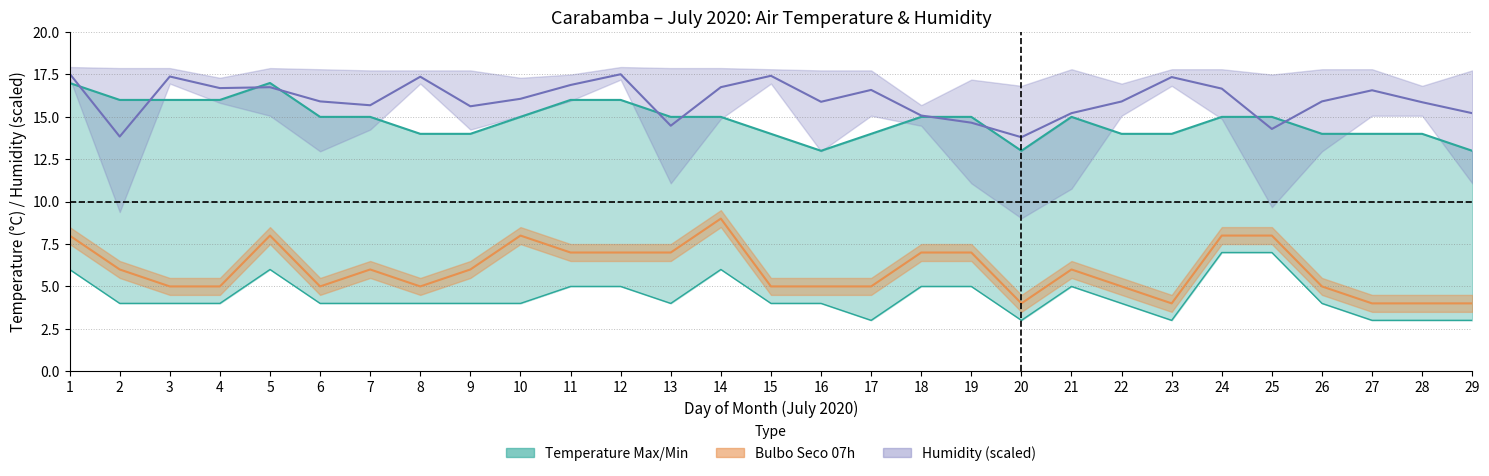

What is the maximum value shown in the chart?

17.5